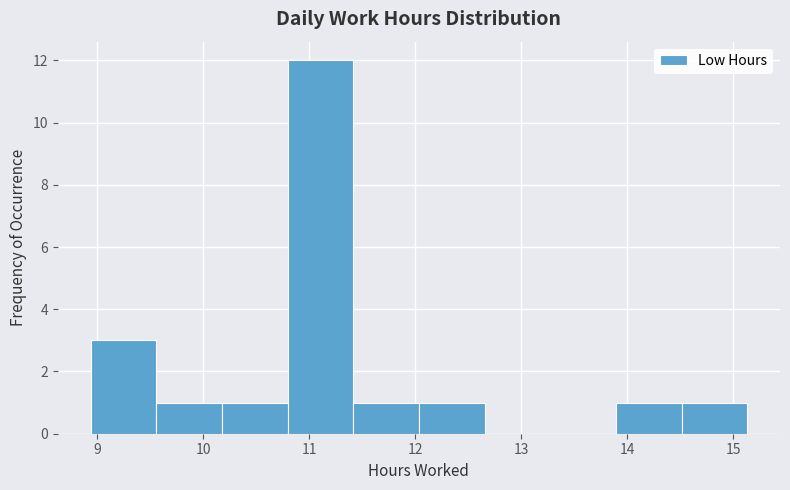

Which range on the x-axis has the tallest bar?

10.8 to 11.4